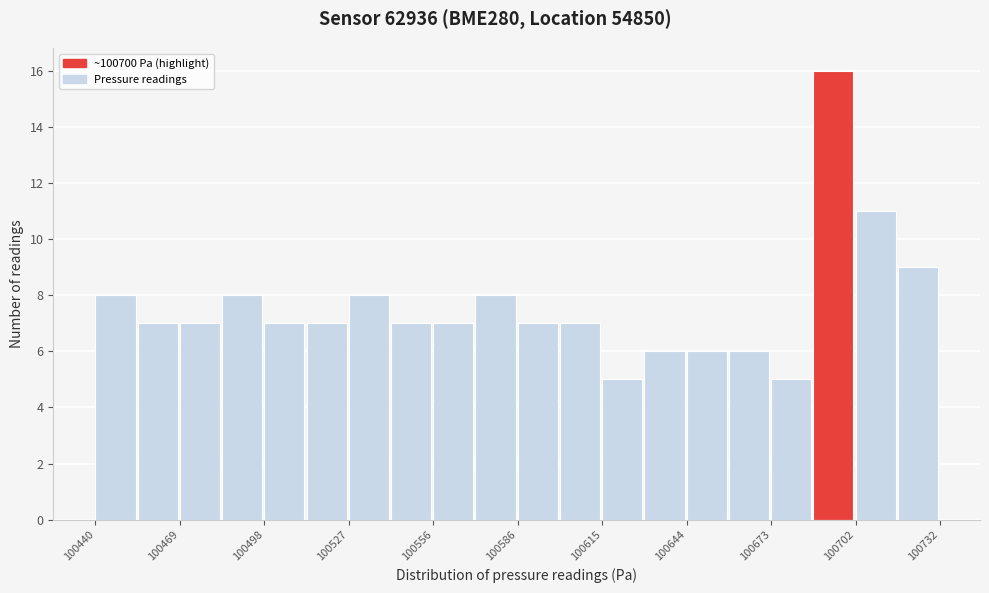

Read against the x-axis, roughly where is the centre of the tallest bar?

100695